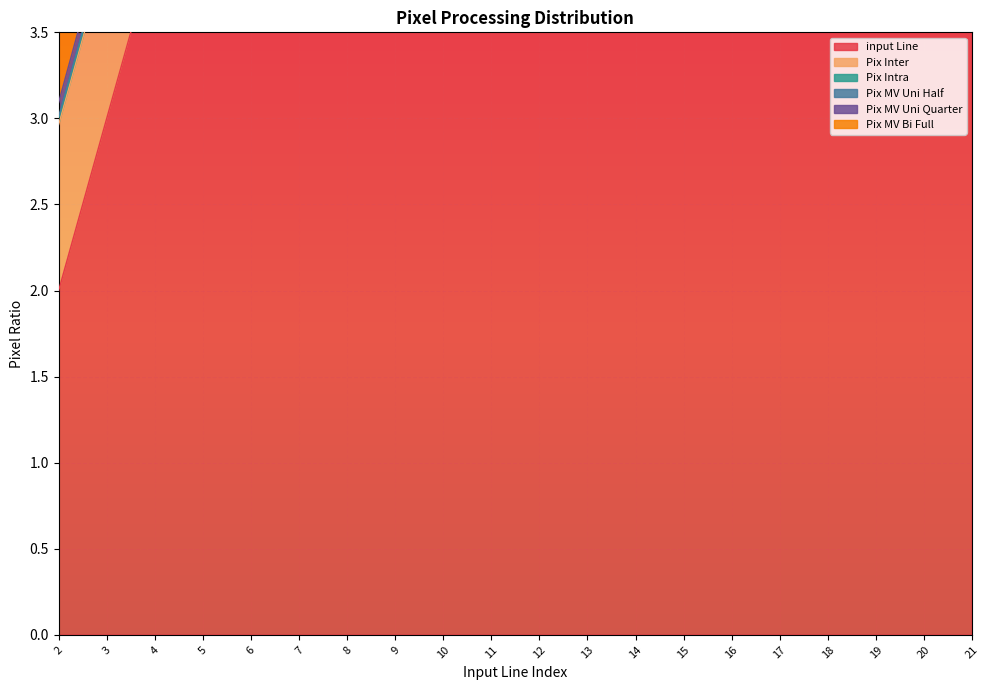

What are all the series names shown in the legend?

input Line, Pix Inter, Pix Intra, Pix MV Uni Half, Pix MV Uni Quarter, Pix MV Bi Full